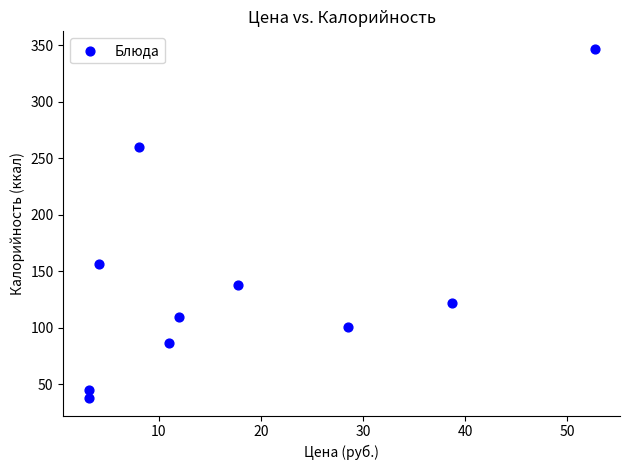

What Y value in the scatter plot is closest to 192?

156.2